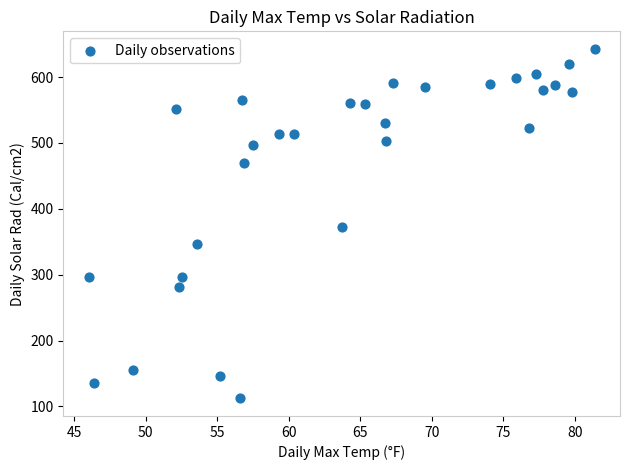

What is the range of Y values (max minus min)?

531